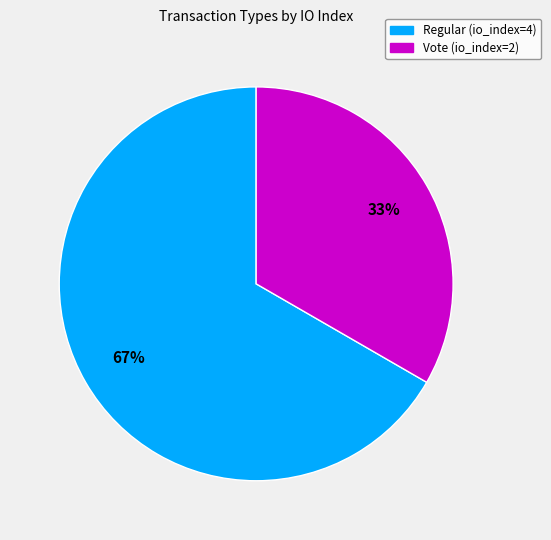

Is it true that Regular (io_index=4) is 67% of the pie?

True